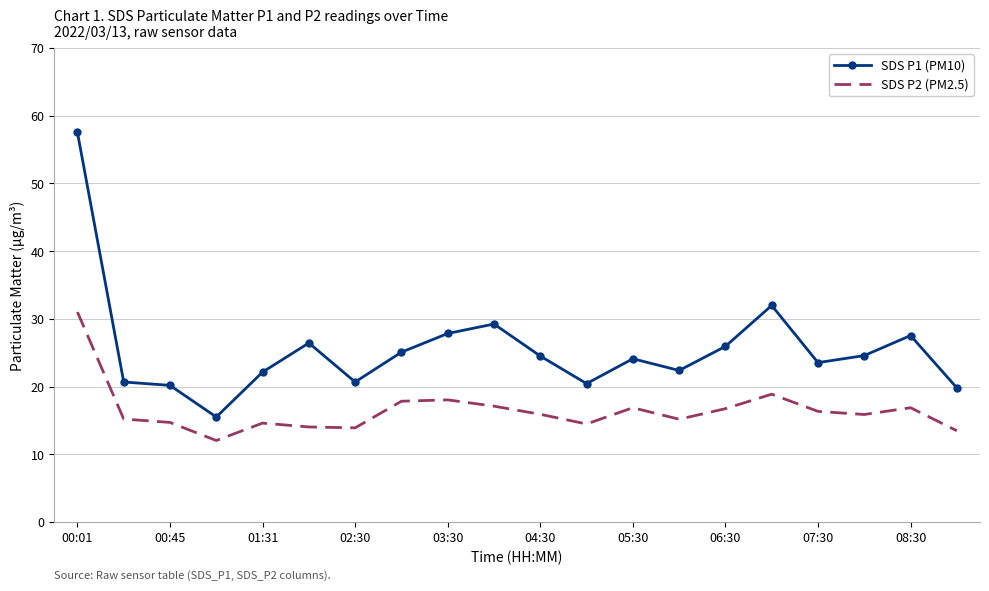

True or false: SDS P2 (PM2.5) and SDS P1 (PM10) intersect in this chart.

False